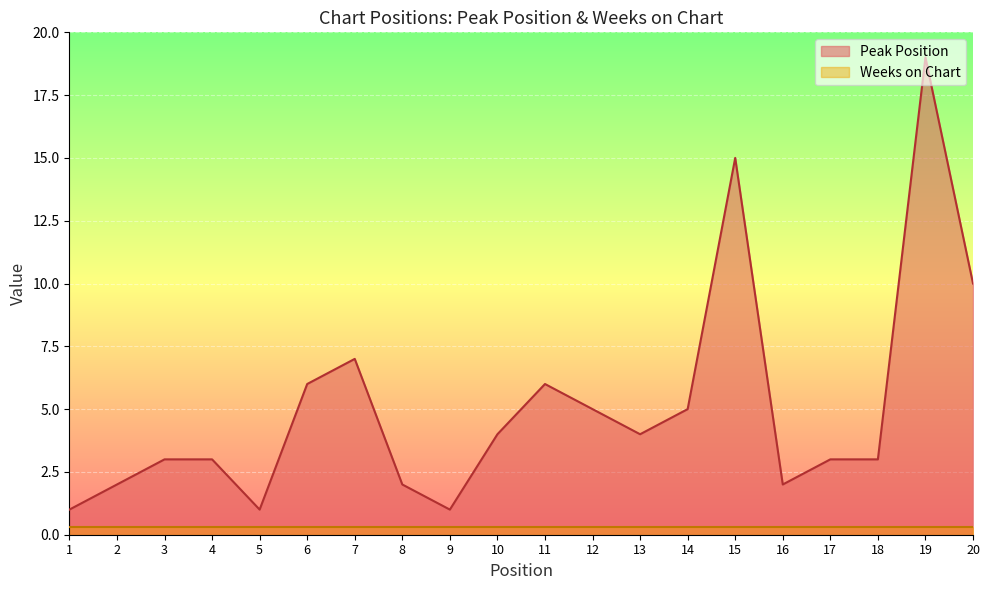

What is the sum of all values?

102